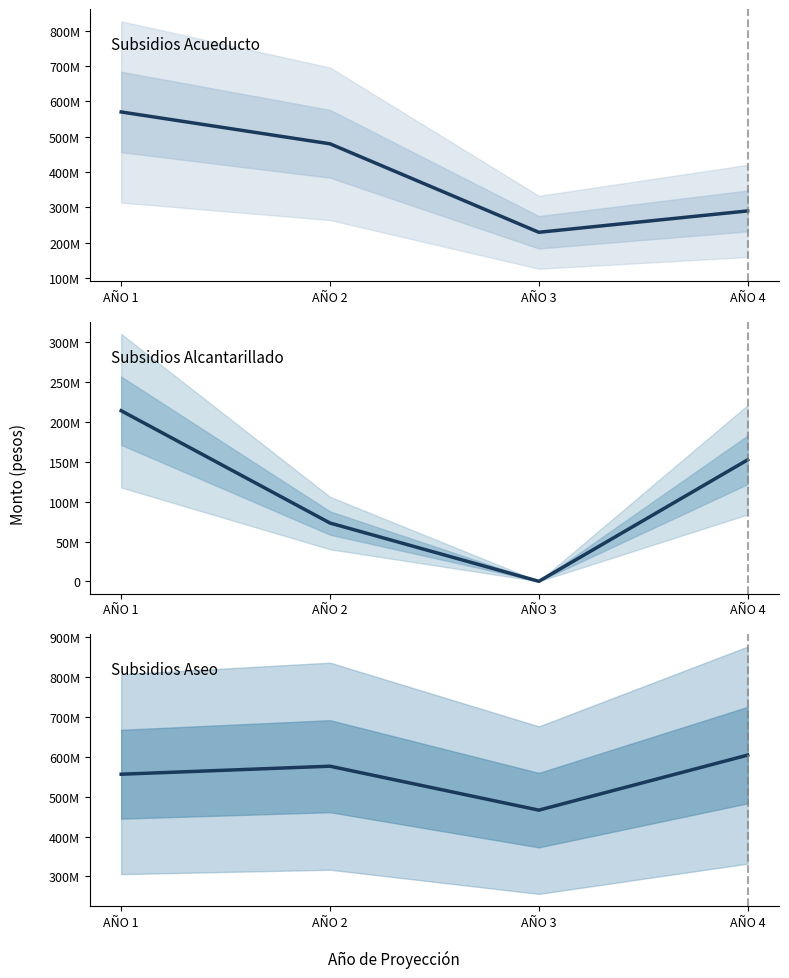

The value of Subsidios Aseo at AÑO 4 is 354709355. True or false?

False